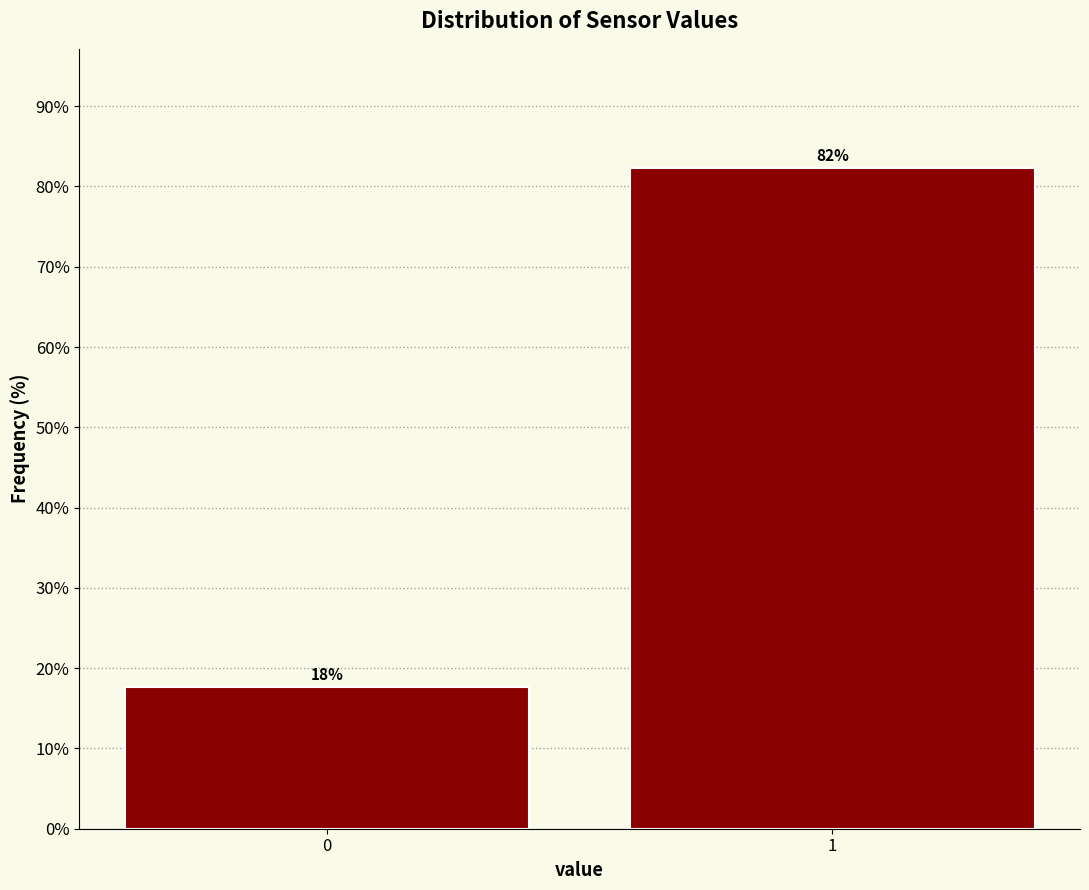

What is the minimum value shown in the chart?

17.7